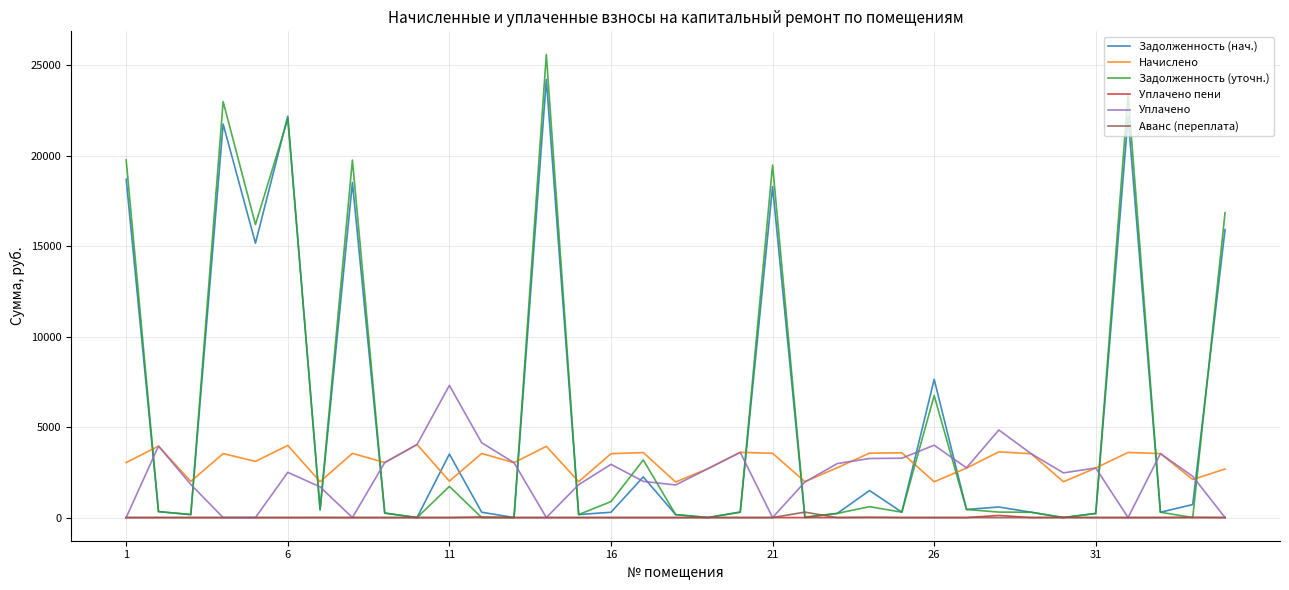

Which series has the widest spread of values?

Задолженность (уточн.)